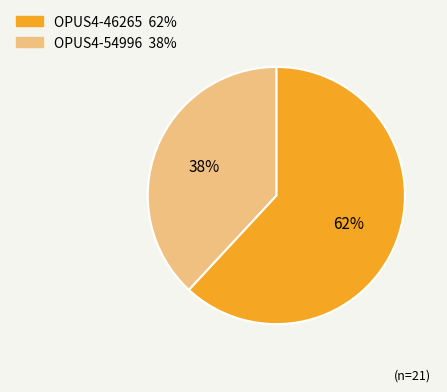

The OPUS4-54996 slice represents 38% of the pie. True or false?

True